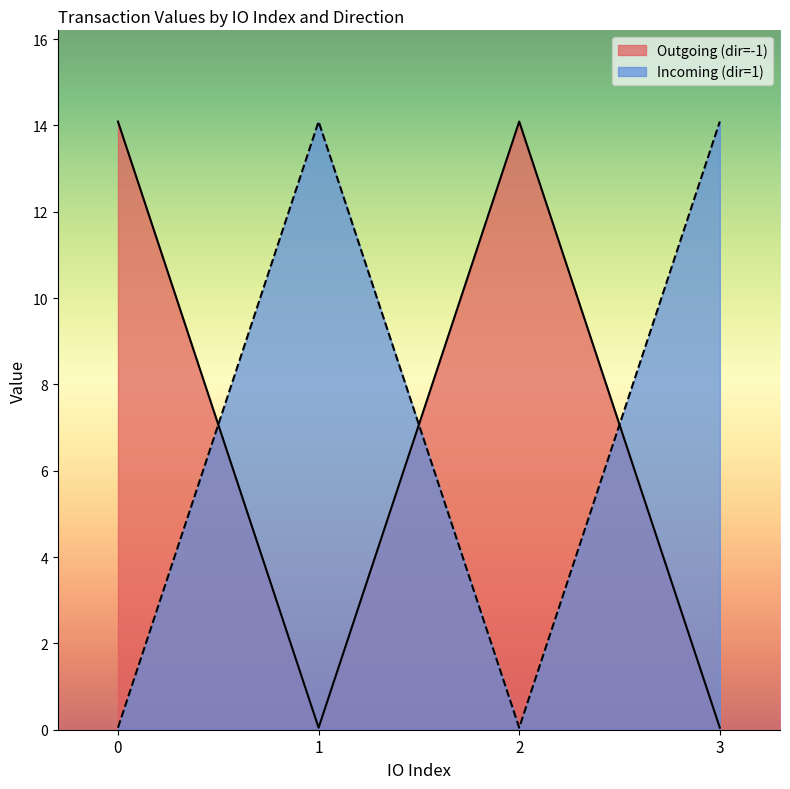

True or false: Incoming (dir=1) and Outgoing (dir=-1) cross at least once.

True